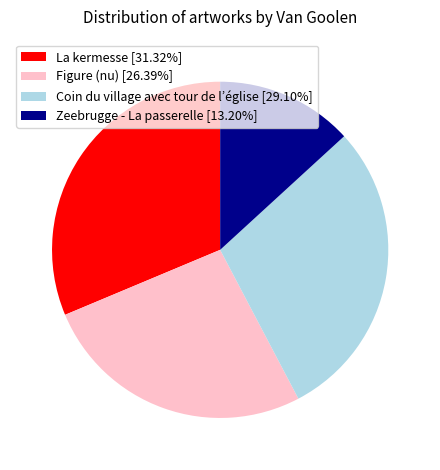

Does Coin du village avec tour de l’église [29.10%] represent more than half of the total?

No